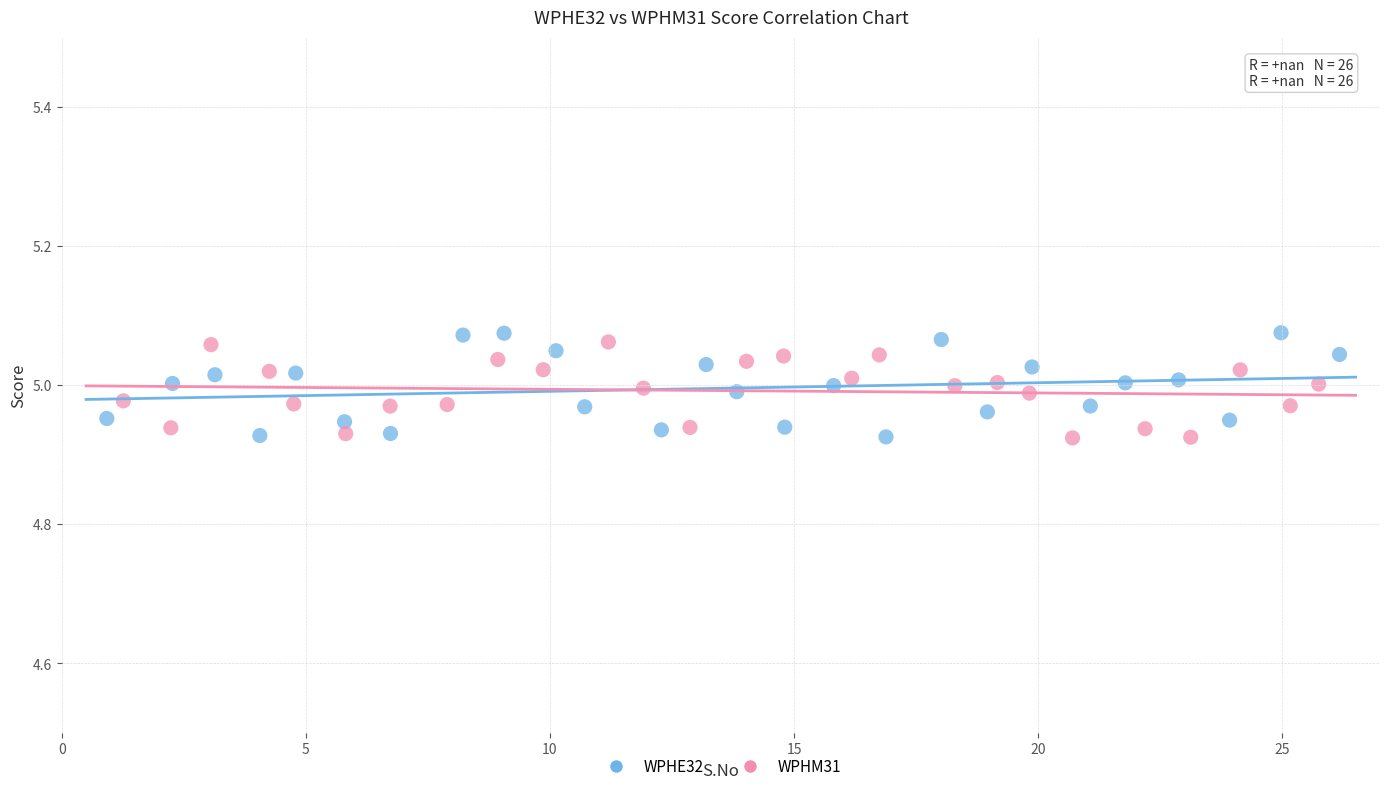

Which series contains the highest Y value?

WPHE32